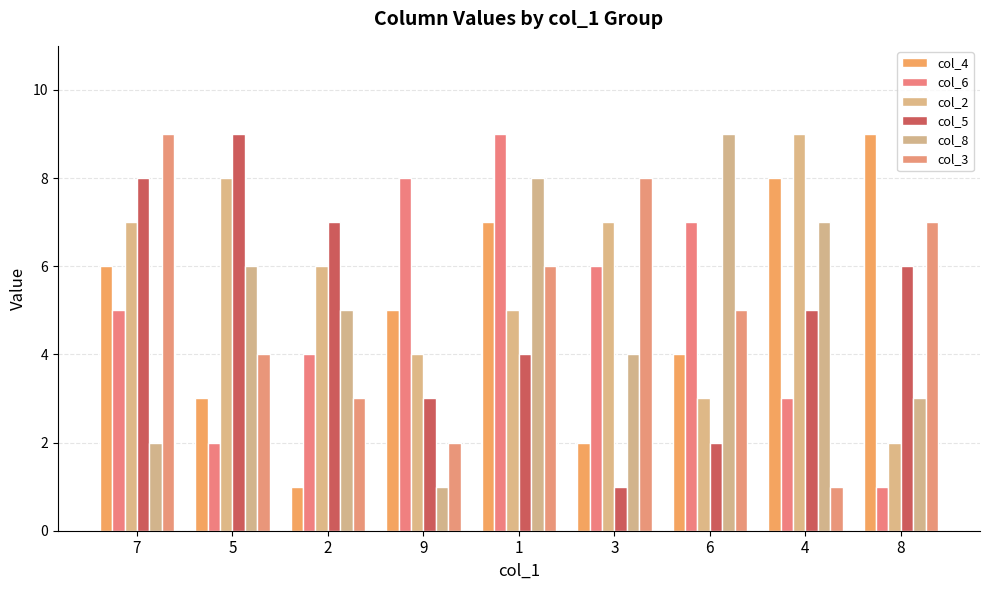

What is the maximum value for col_2?

9